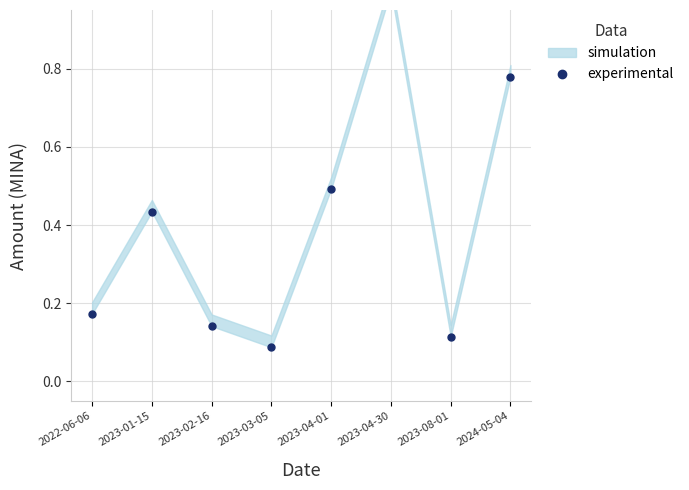

Read the value at 2023-08-01.

0.1